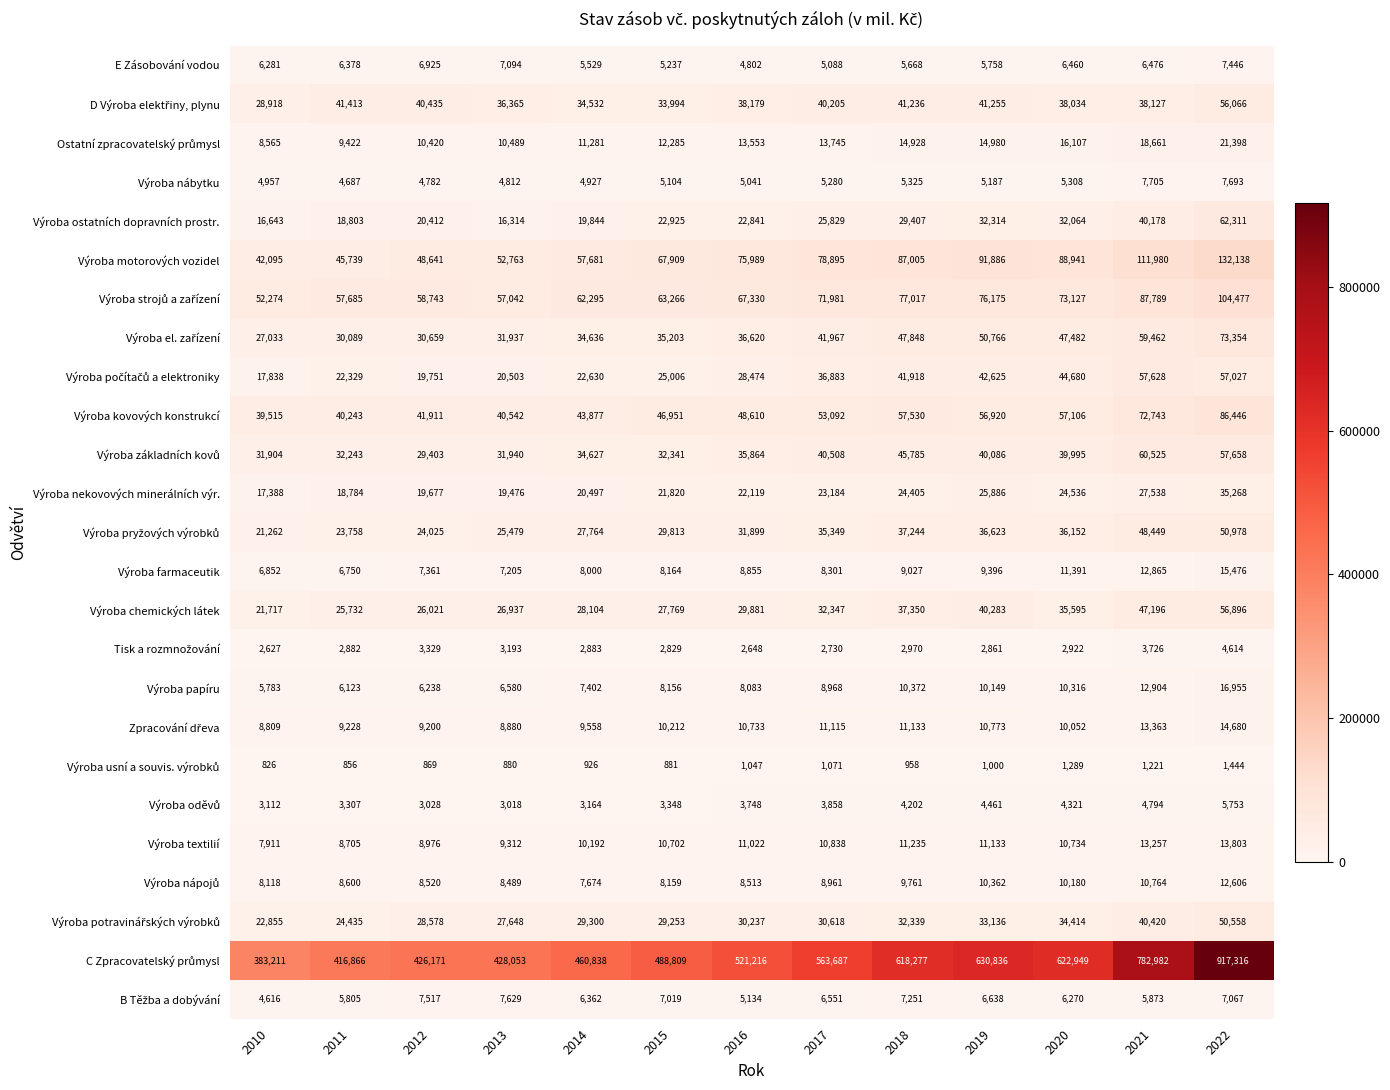

Rank the categories by Výroba ostatních dopravních prostr. value from lowest to highest.

2013, 2010, 2011, 2014, 2012, 2016, 2015, 2017, 2018, 2020, 2019, 2021, 2022